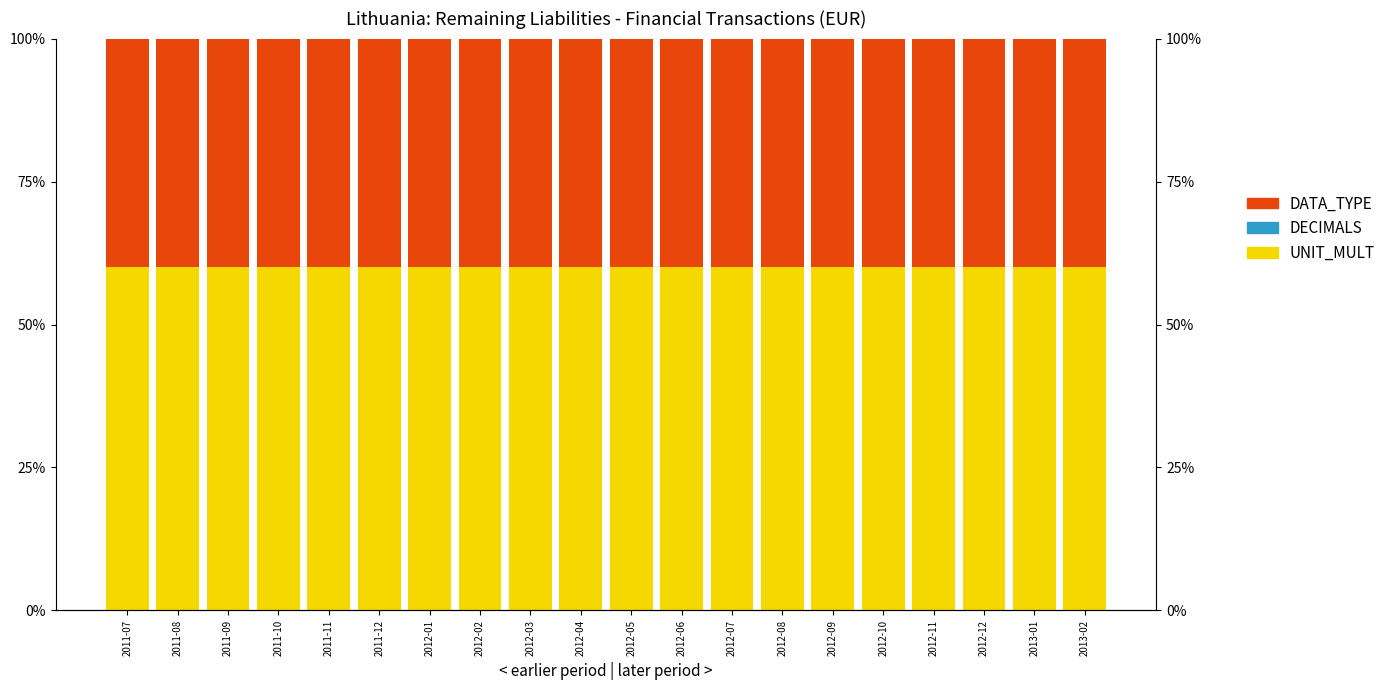

What is the sum of all DATA_TYPE values?

800